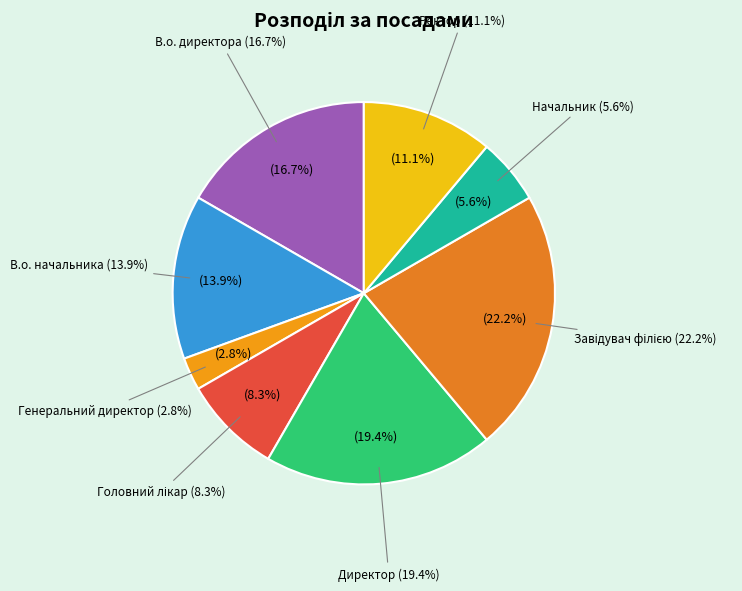

Which category has the biggest portion of the pie?

Завідувач філією